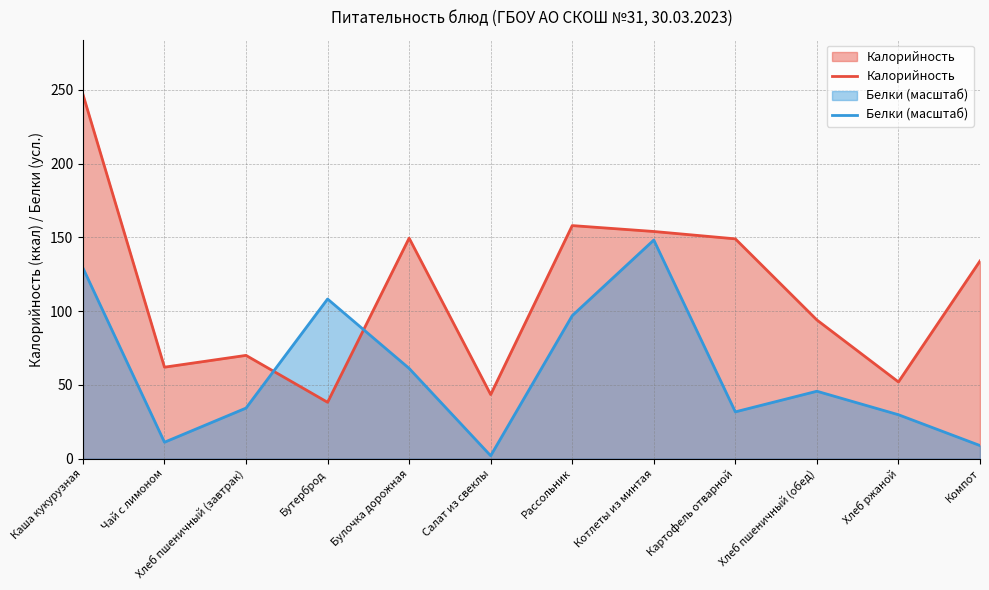

Which has a higher value, Компот or Каша кукурузная?

Каша кукурузная